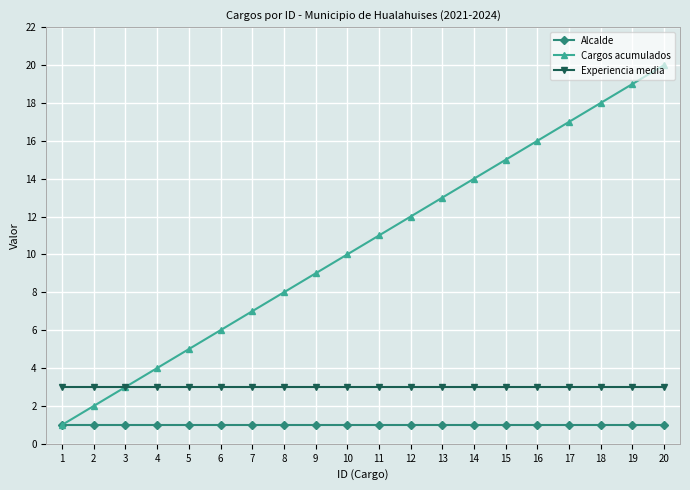

What is the lowest value of the Experiencia media series?

3